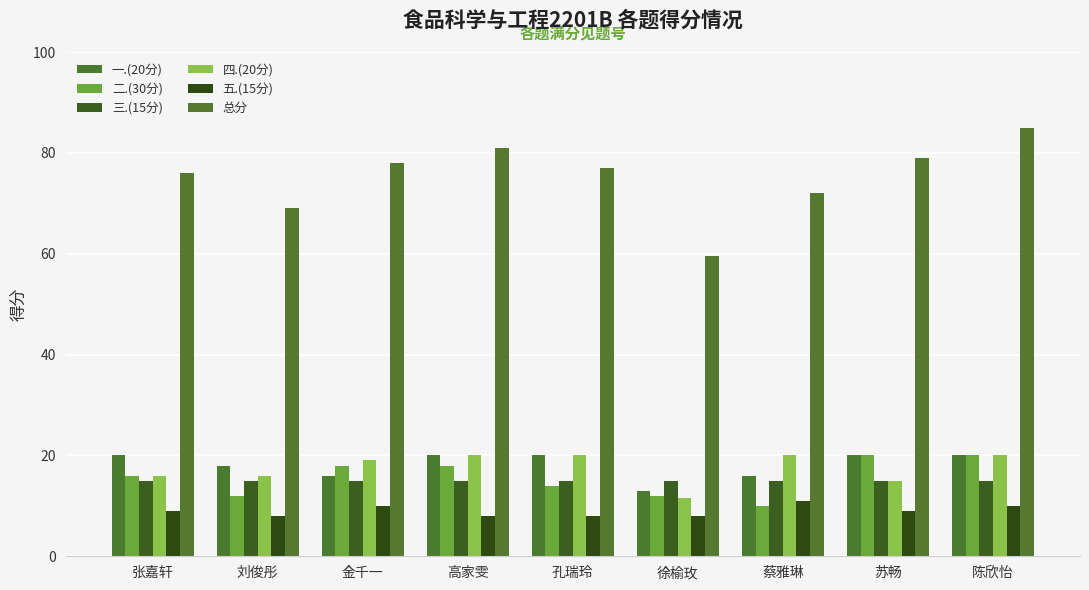

What position from the right is 陈欣怡?

1